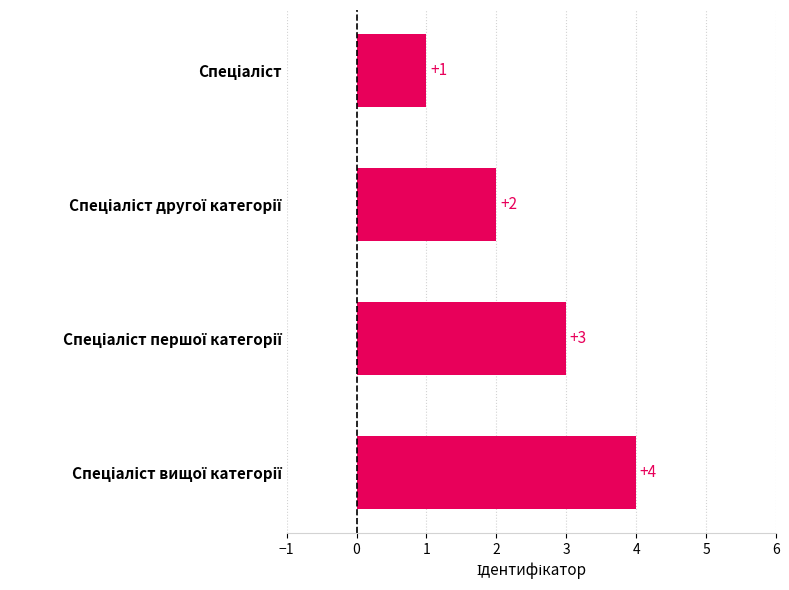

Count the values in the range 2 to 4.

3